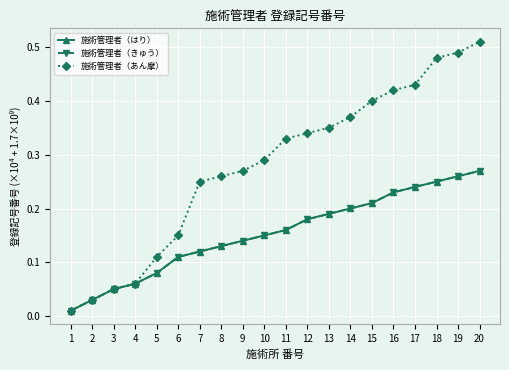

Is this an area chart (filled region under the line)?

No